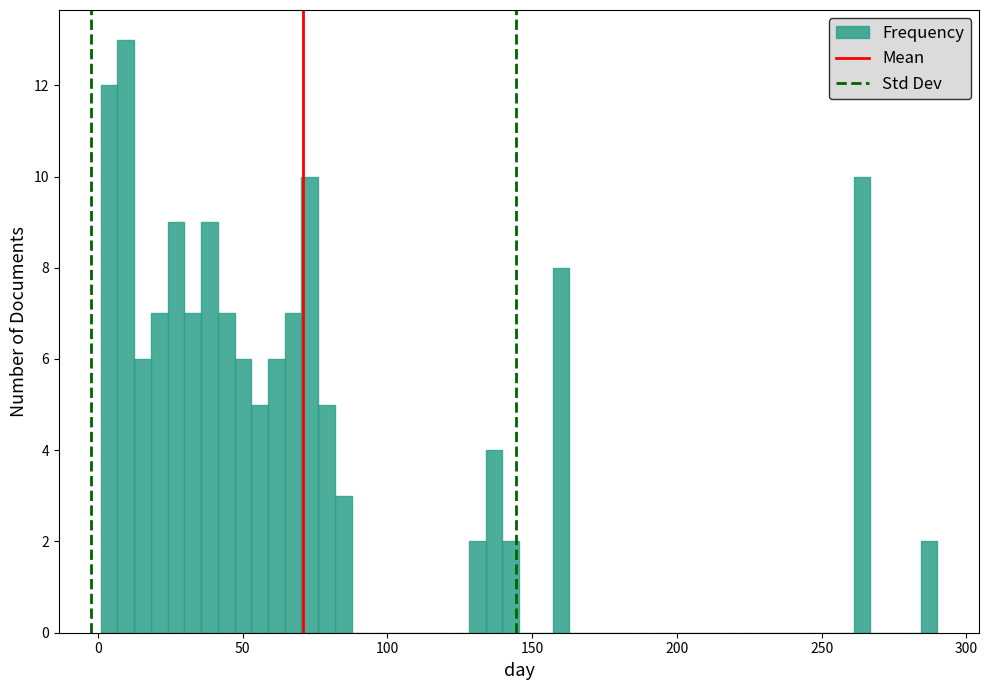

Read against the x-axis, roughly where is the centre of the tallest bar?

10